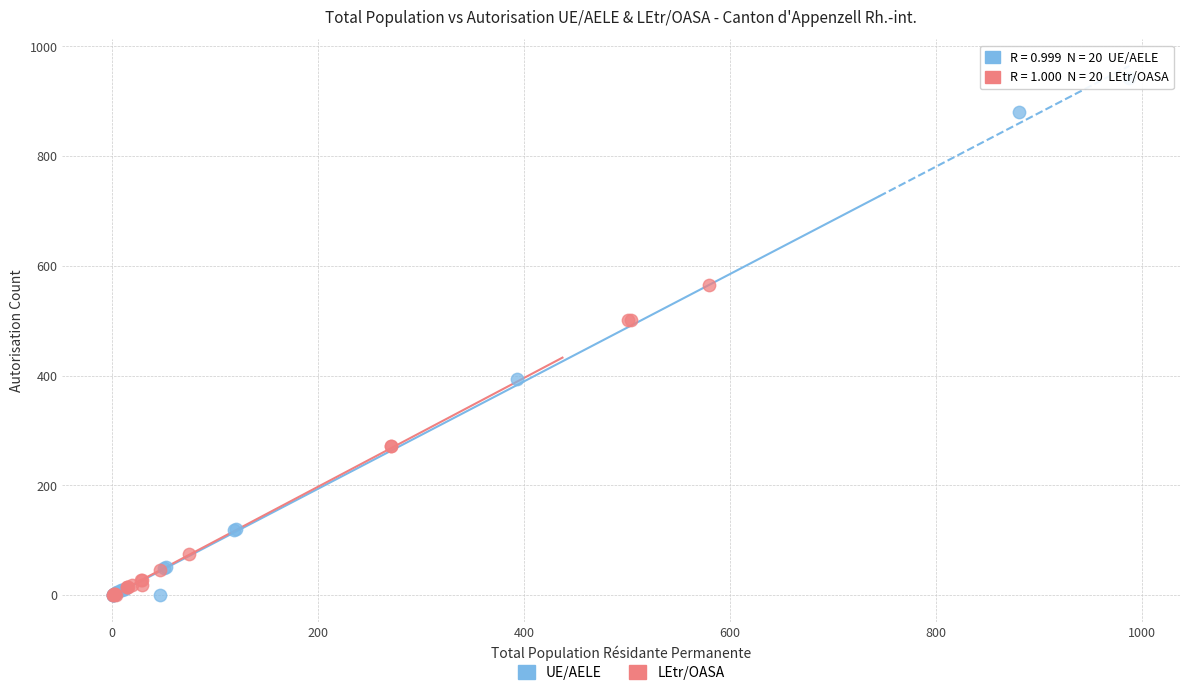

What are all the series names shown in the legend?

UE/AELE, LEtr/OASA